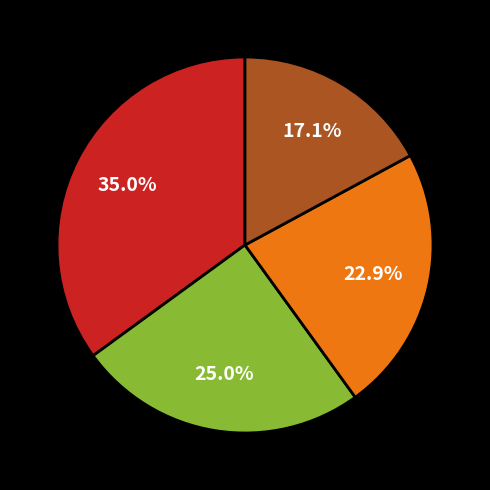

How many segments does this pie chart have?

4